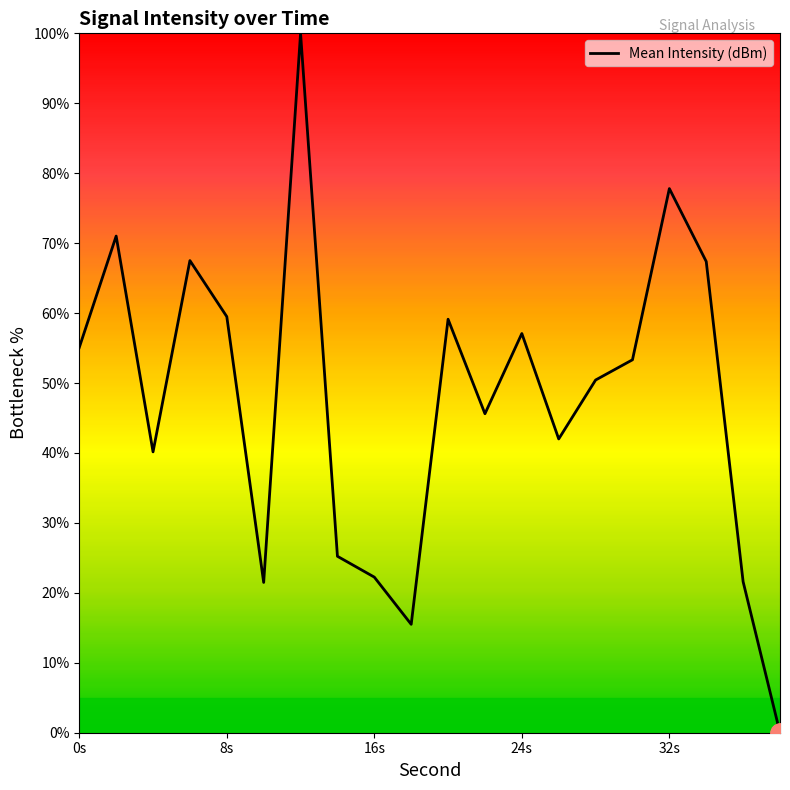

What is the greatest value displayed?

100.0